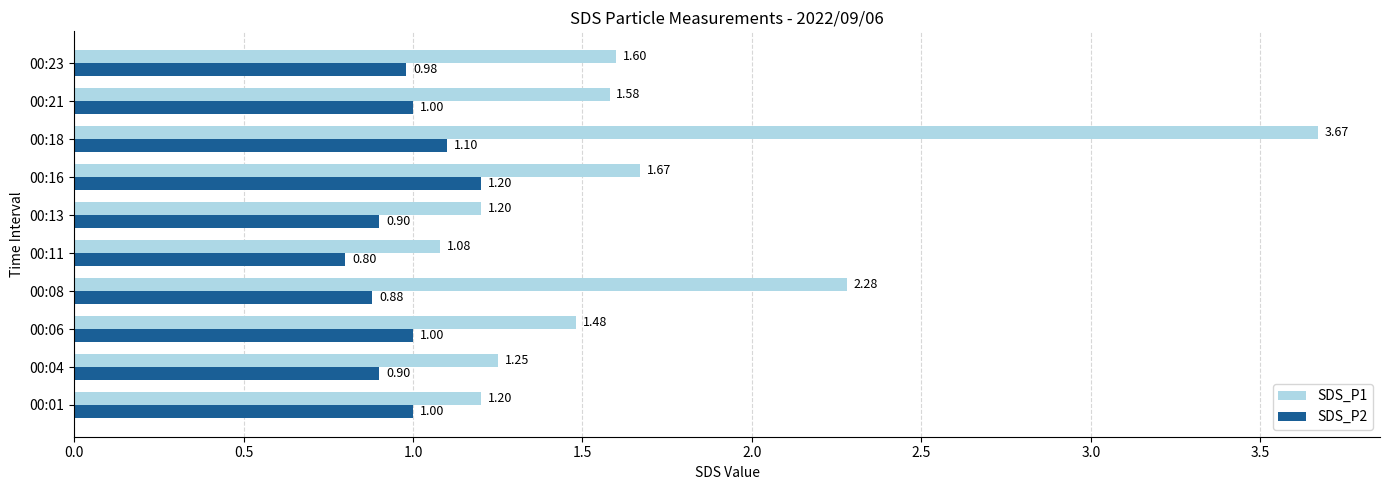

Rank the series by their average value, from highest to lowest.

SDS_P1, SDS_P2